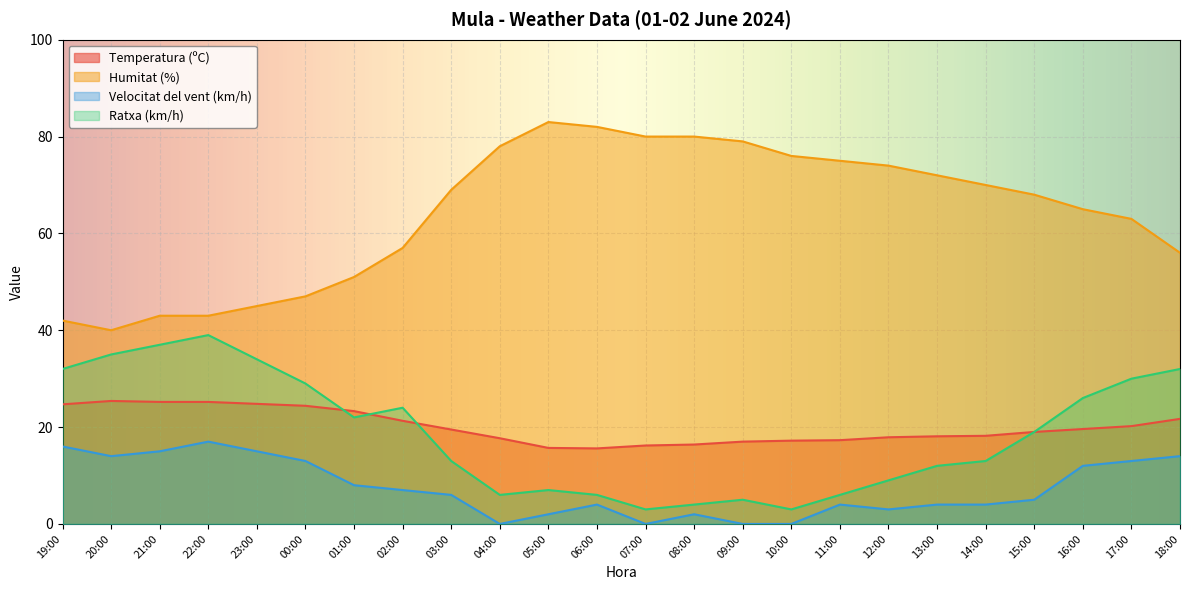

True or false: Ratxa (km/h) and Velocitat del vent (km/h) intersect in this chart.

False